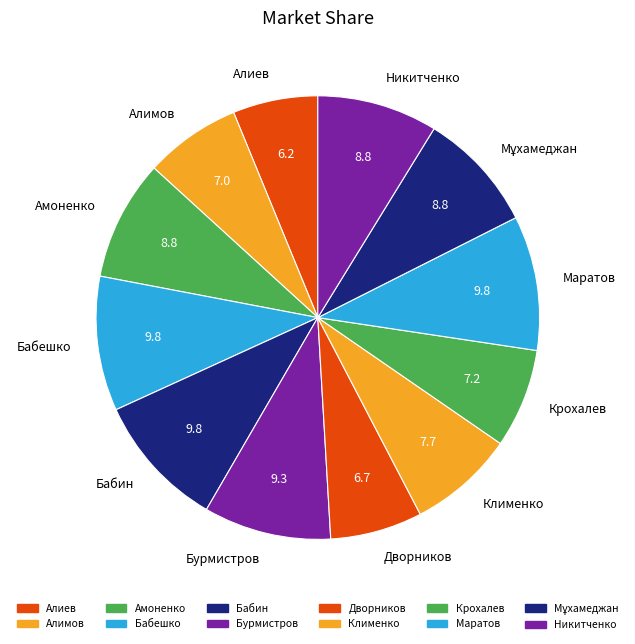

Approximately how many times larger is the value at Алимов compared to Бабешко?

0.7